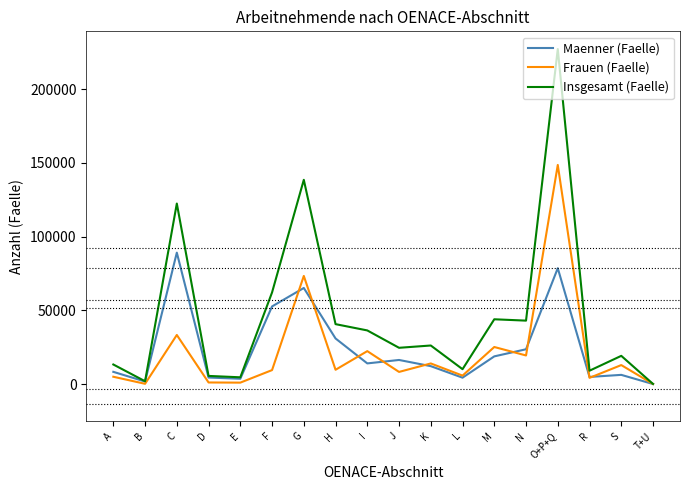

What is the sum of all Insgesamt (Faelle) values?

829165